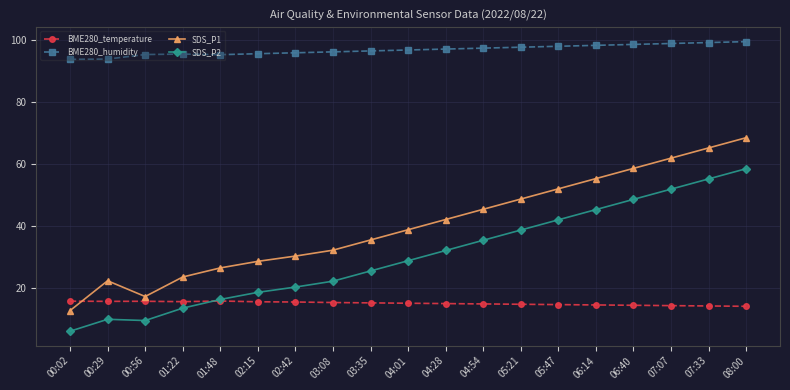

Where does the BME280_temperature series first go above 14?

00:02